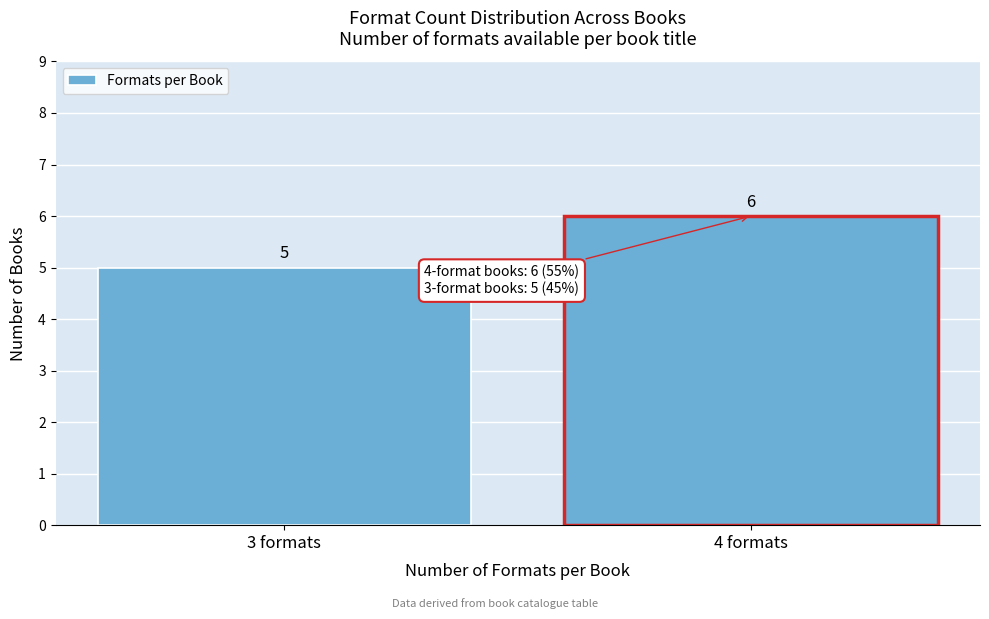

Reading left to right, list all the values displayed in this chart.

5	6